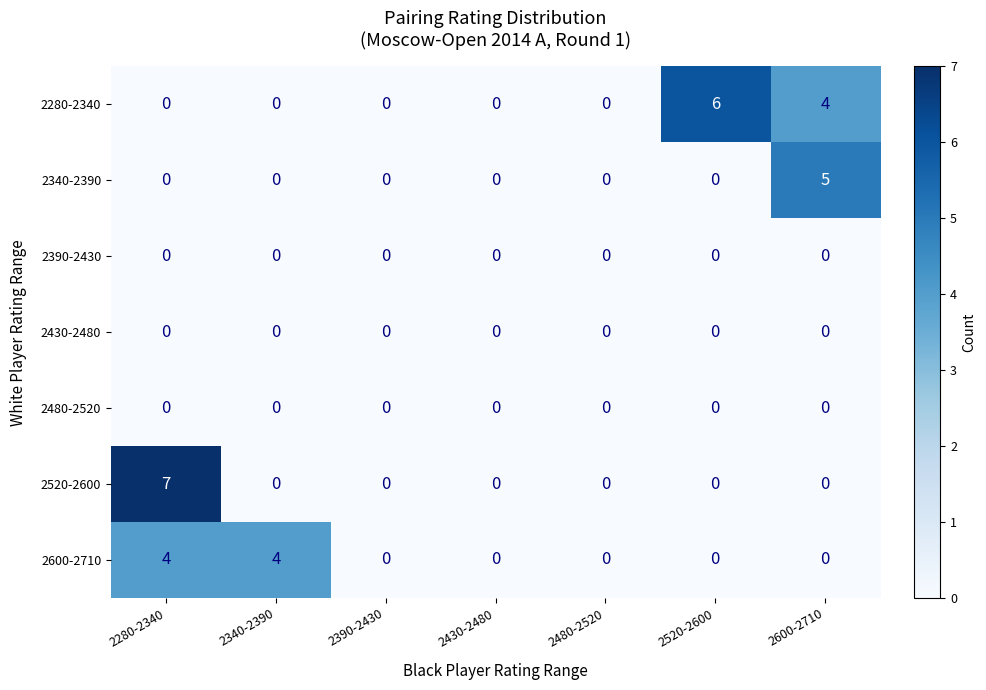

The 2520-2600 series shows 7 at 2280-2340. True or false?

True